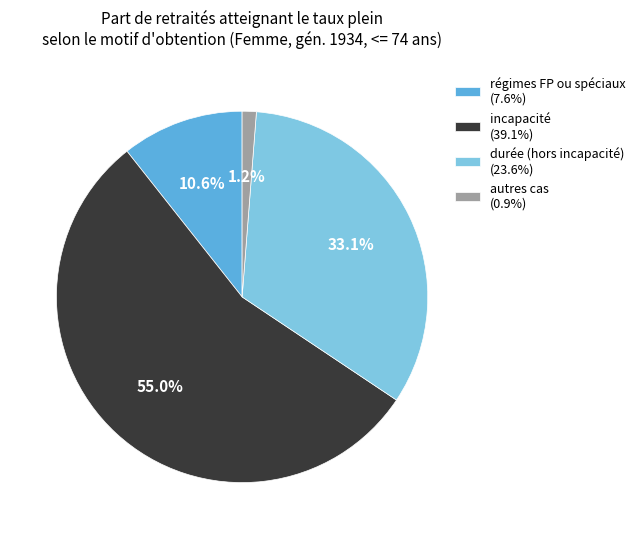

How many segments does this pie chart have?

4